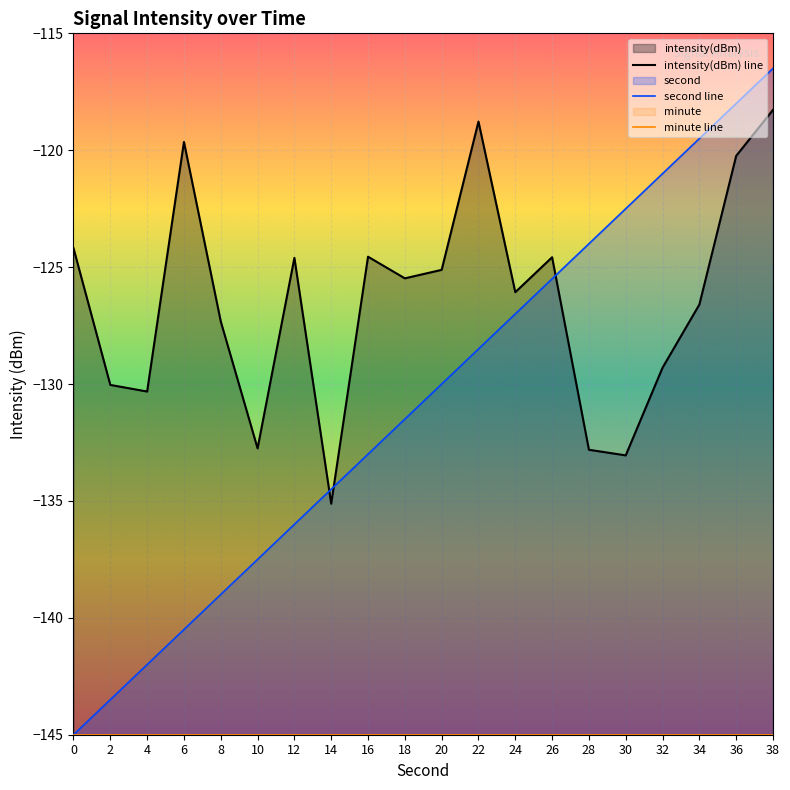

True or false: minute line and second line intersect in this chart.

False